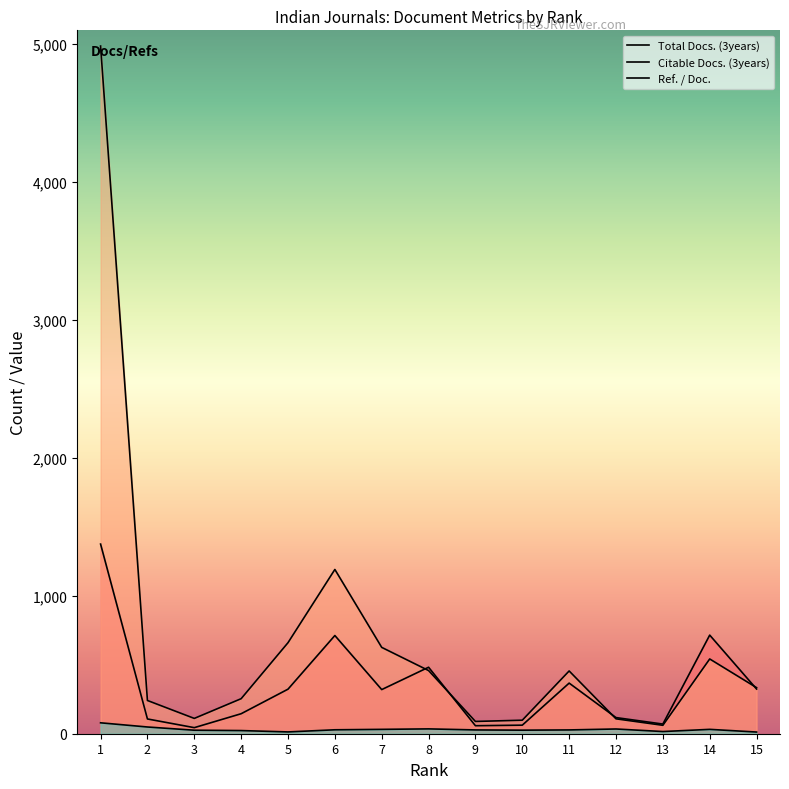

Reading left to right, list all the values displayed in this chart.

Total Docs. (3years): 1375.0	107.0	44.0	145.0	323.0	712.0	320.0	482.0	58.0	62.0	367.0	117.0	70.0	715.0	324.0
Citable Docs. (3years): 4986.0	241.0	111.0	254.0	660.0	1191.0	626.0	458.0	89.0	98.0	455.0	108.0	61.0	542.0	334.0
Ref. / Doc.: 79.1	48.8	25.5	22.9	13.0	28.5	31.6	35.1	27.5	25.7	27.5	34.3	15.8	31.6	12.2